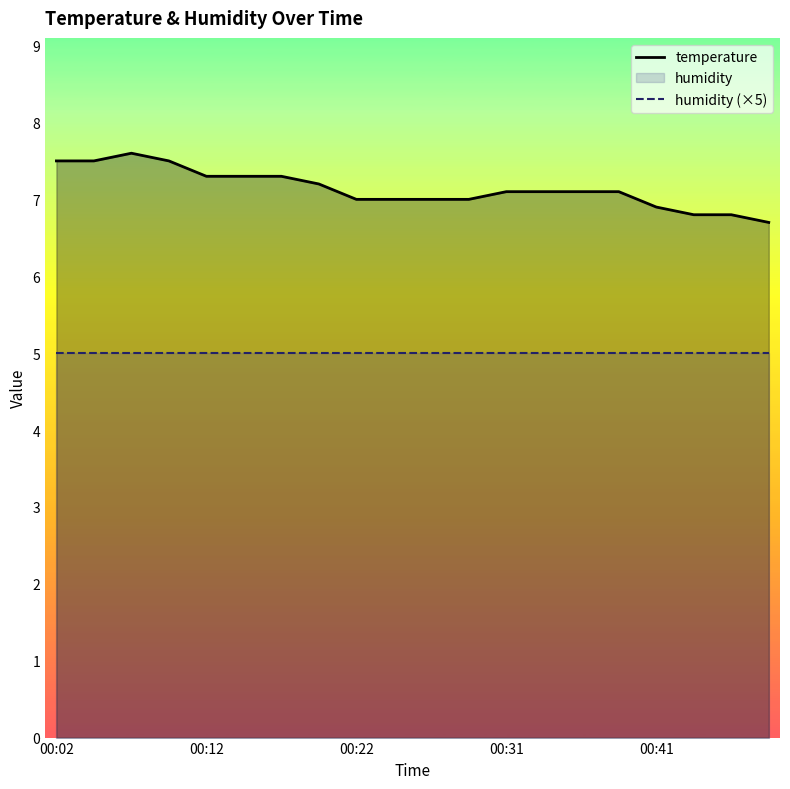

The humidity (×5) series shows 5.0 at 00:12. True or false?

True